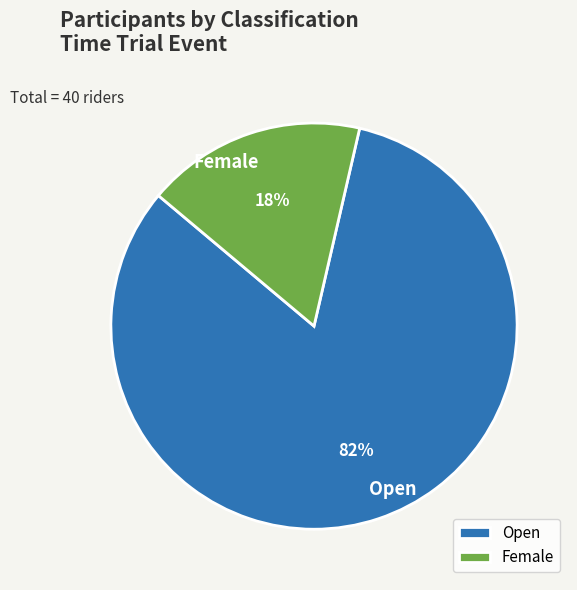

The Open slice represents 78% of the pie. True or false?

False